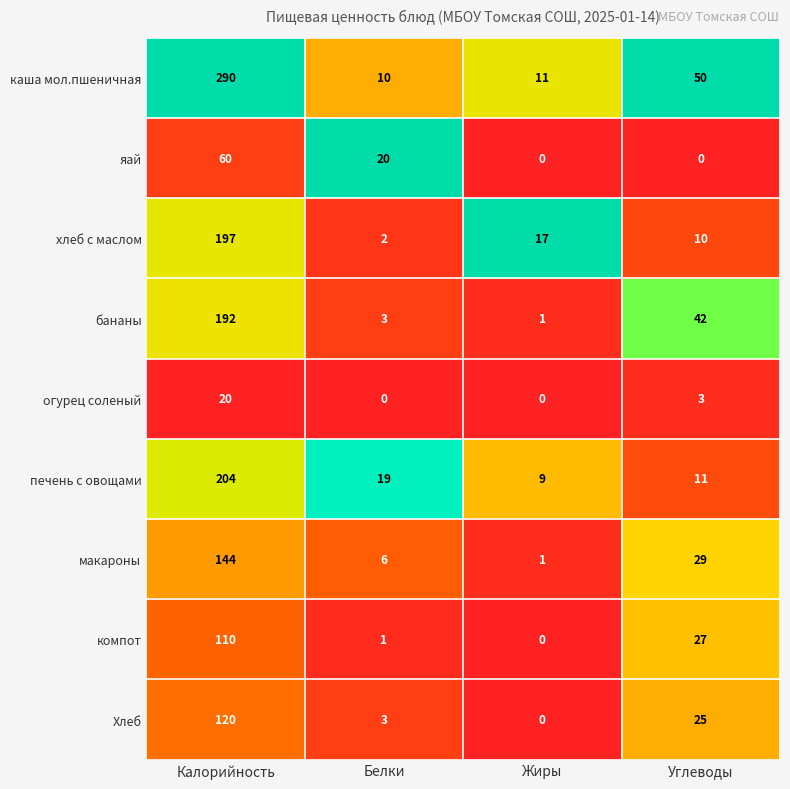

The компот series shows 0 at Жиры. True or false?

True